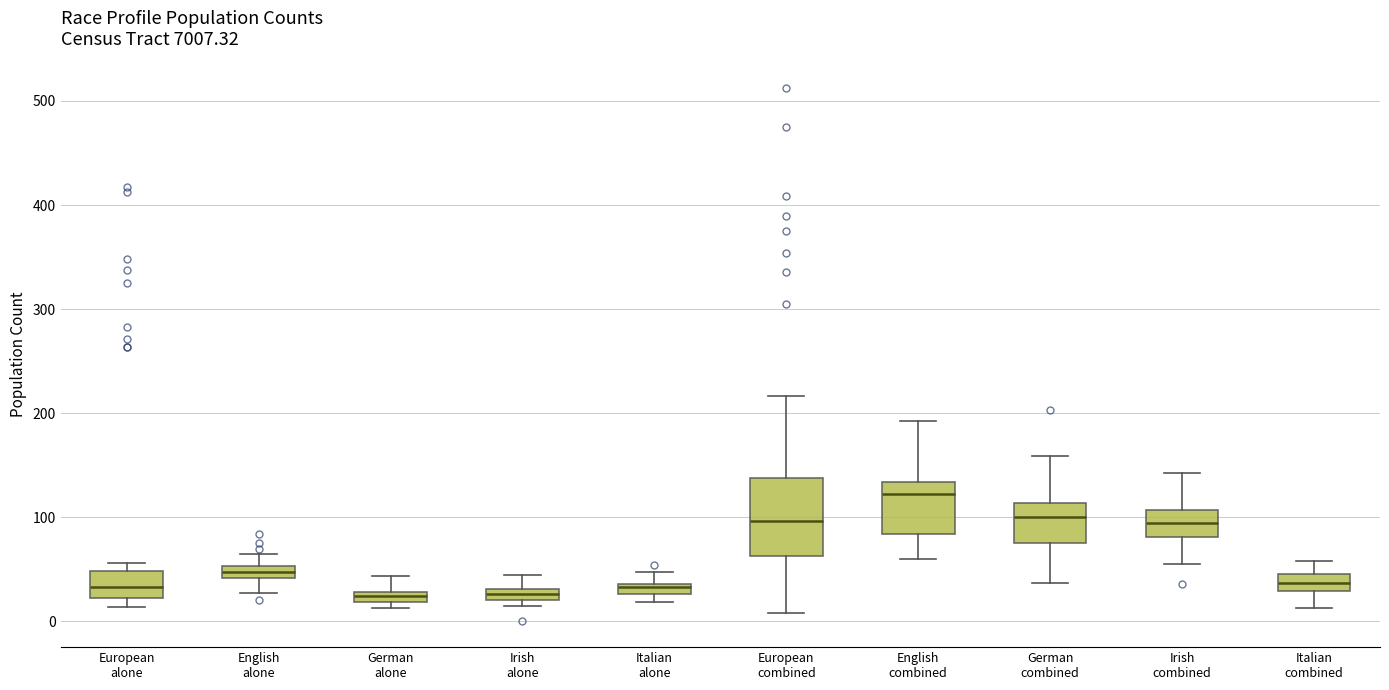

Which box is the tallest, from its lower edge to its upper edge?

European combined